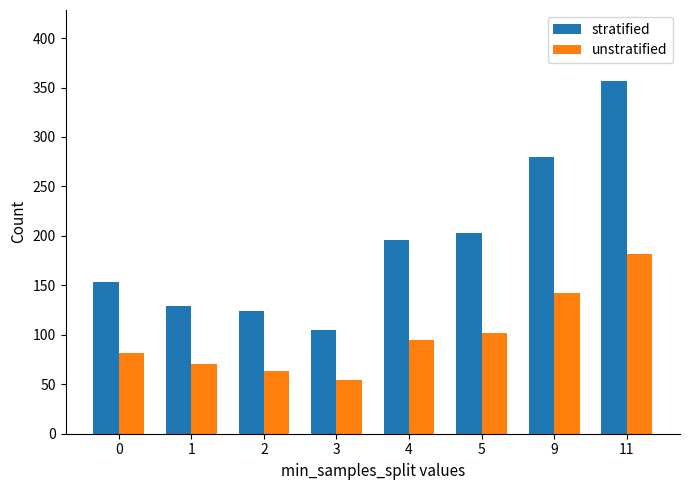

What is the difference between the maximum and minimum values in the stratified series?

252